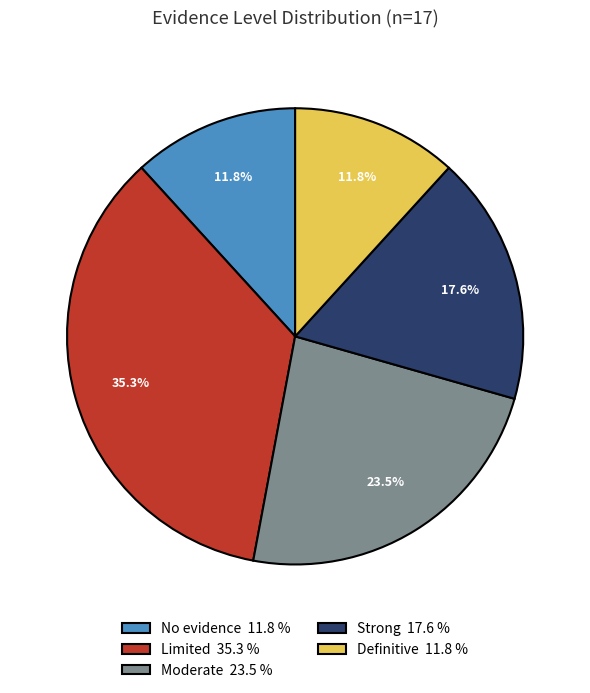

Which slice is the largest?

Limited